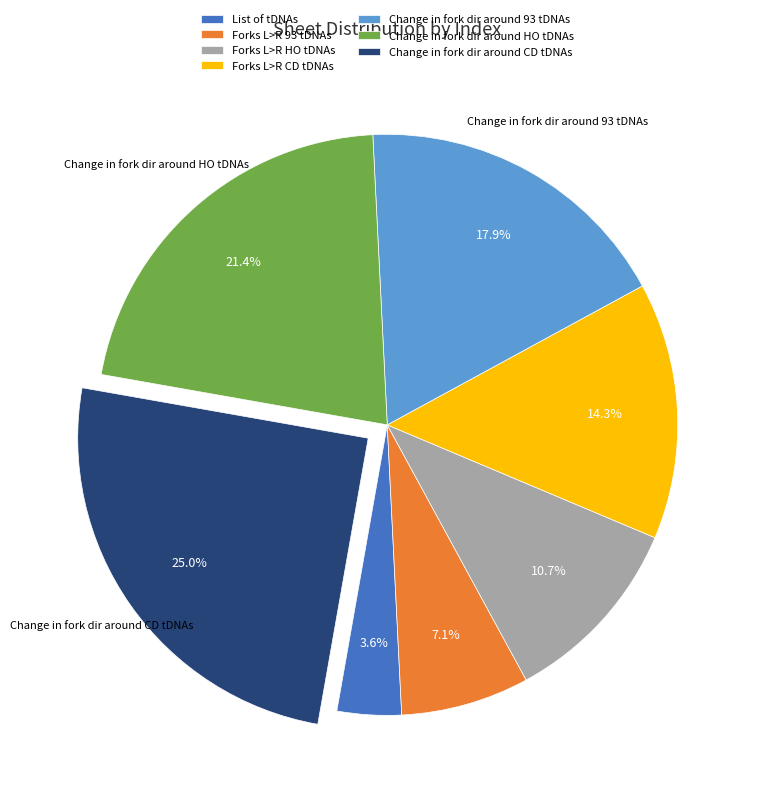

How many segments does this pie chart have?

7